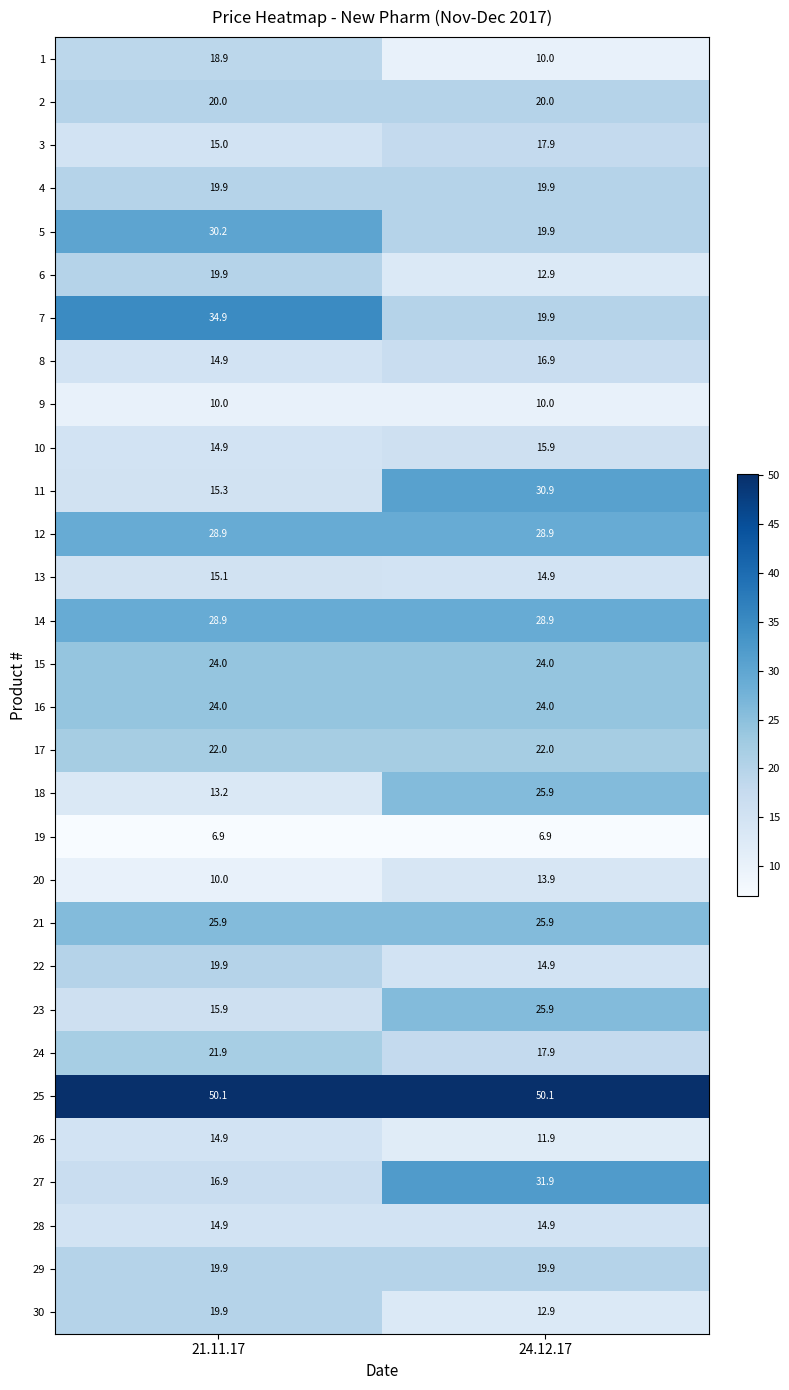

Which series has the largest total across all categories?

25